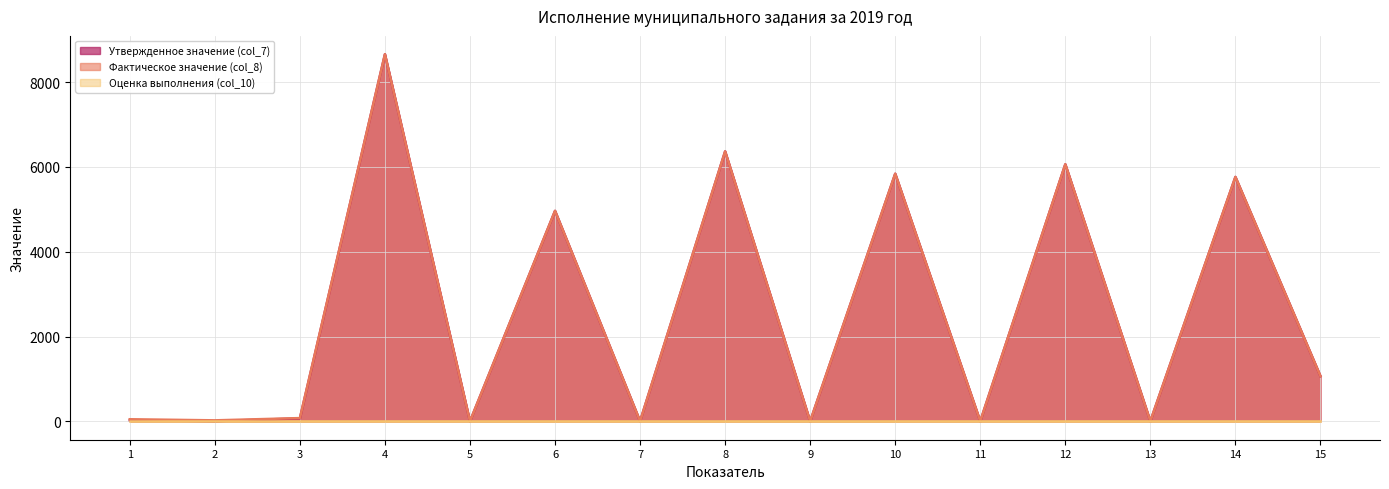

Is it true that Утвержденное значение (col_7) equals 5840.0 at 10?

True